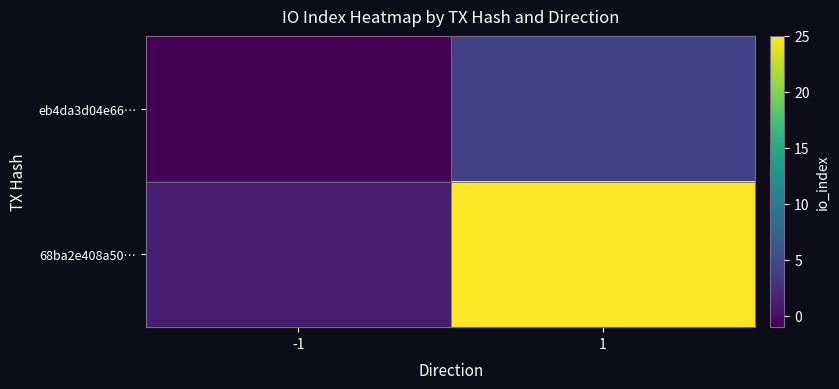

Reading left to right, transcribe all the data shown in this chart.

eb4da3d04e66…: -1=-1	1=4
68ba2e408a50…: -1=1	1=25